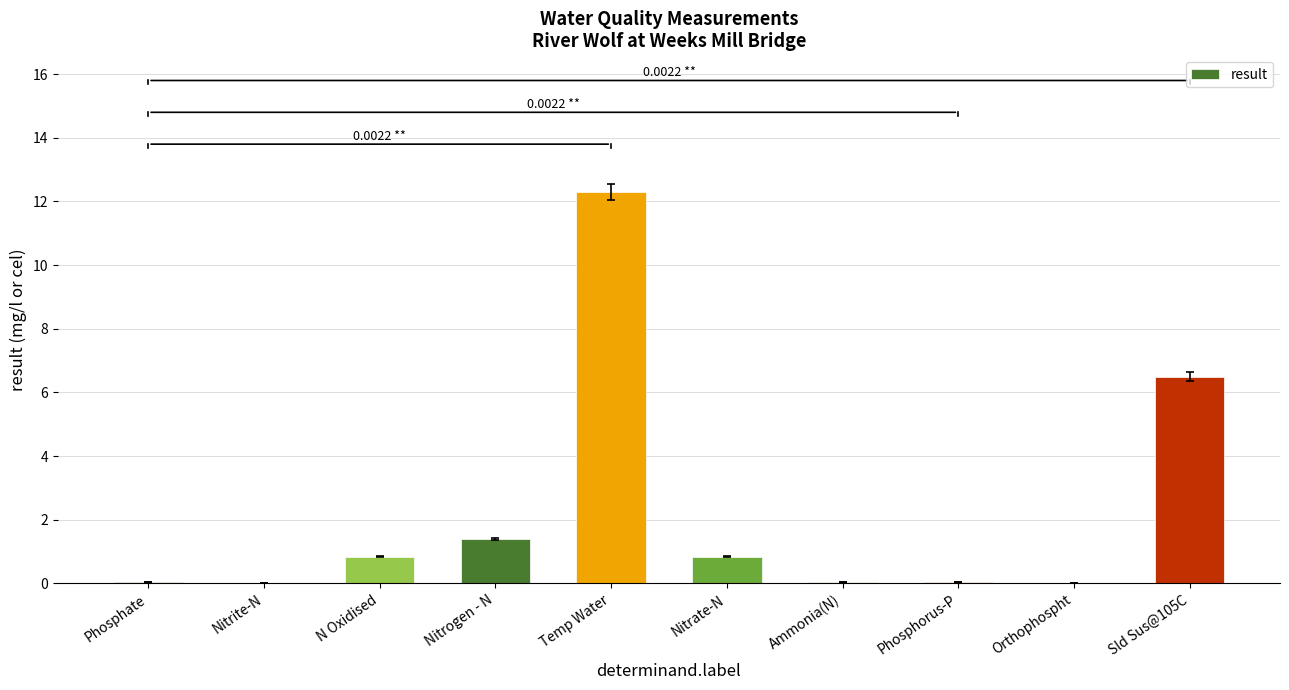

The chart shows a value of 0.0 at Orthophospht. True or false?

True